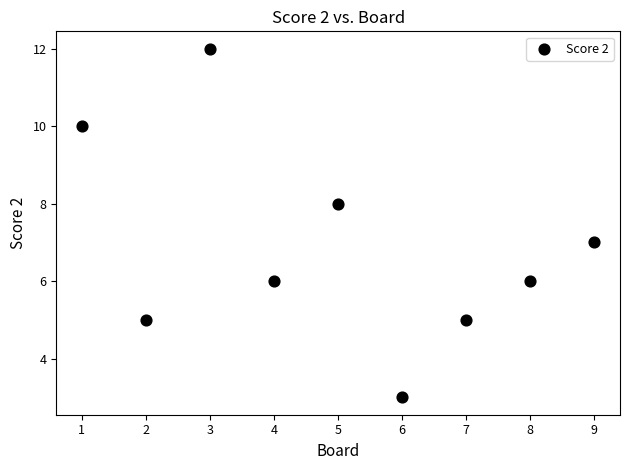

What is the average Y value?

7